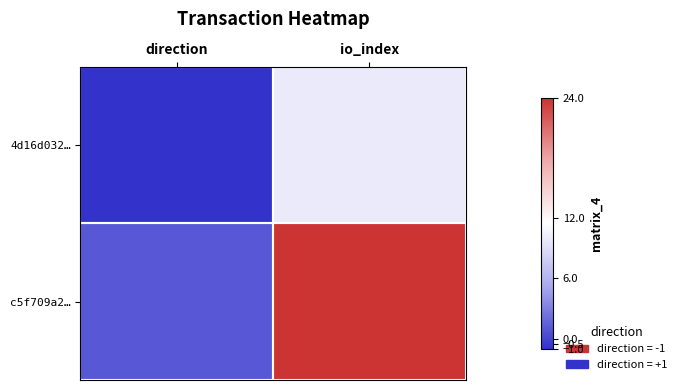

At how many categories does at least one series exceed 4?

1